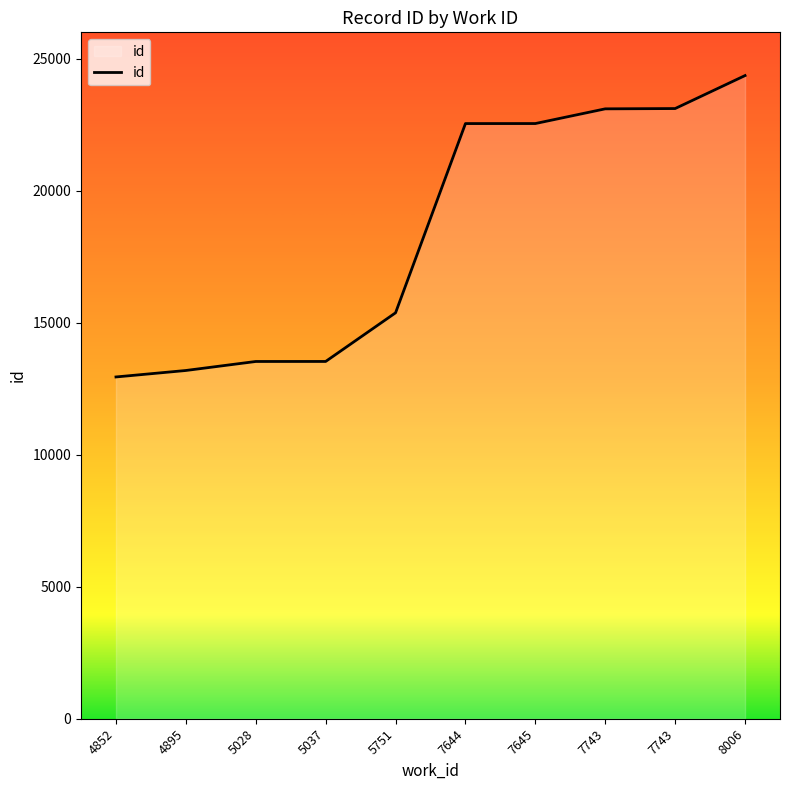

Reading left to right, list all the values displayed in this chart.

12946	13191	13532	13533	15376	22544	22545	23102	23113	24362